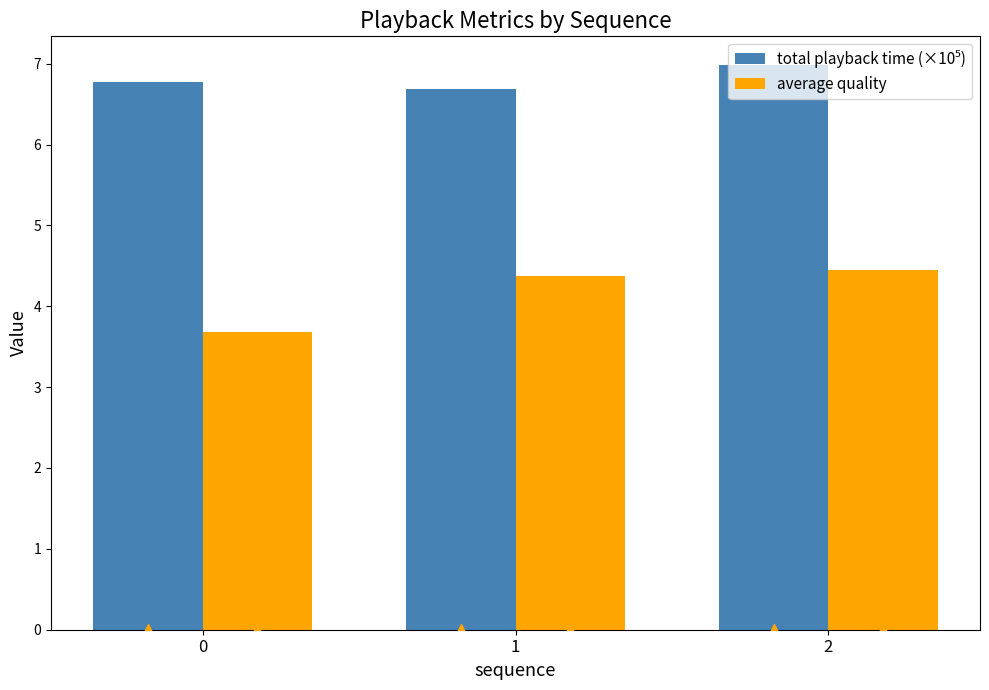

What is the sum of all average quality values?

12.5